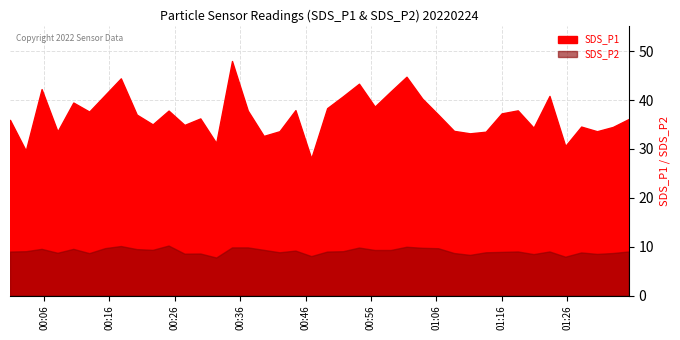

At which label does SDS_P1 first exceed 37?

2022/02/24 00:05:38